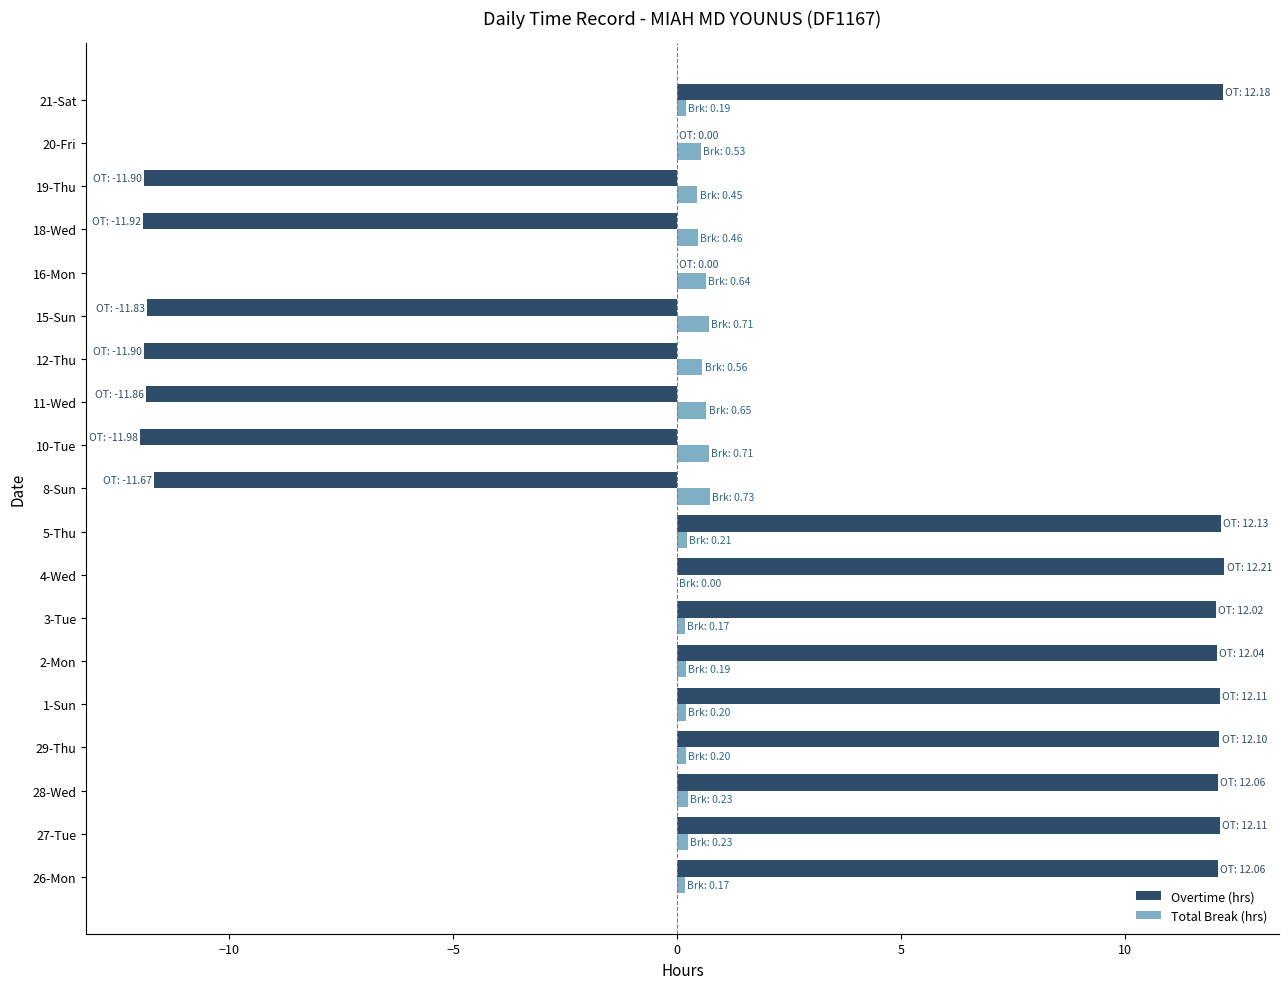

The Overtime (hrs) series shows 12.2 at 4-Wed. True or false?

True